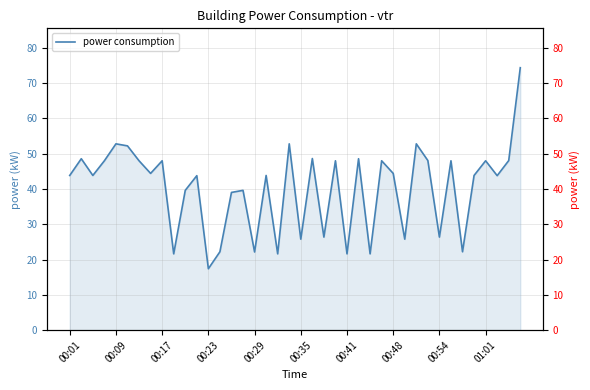

How many data points are above 43?

25